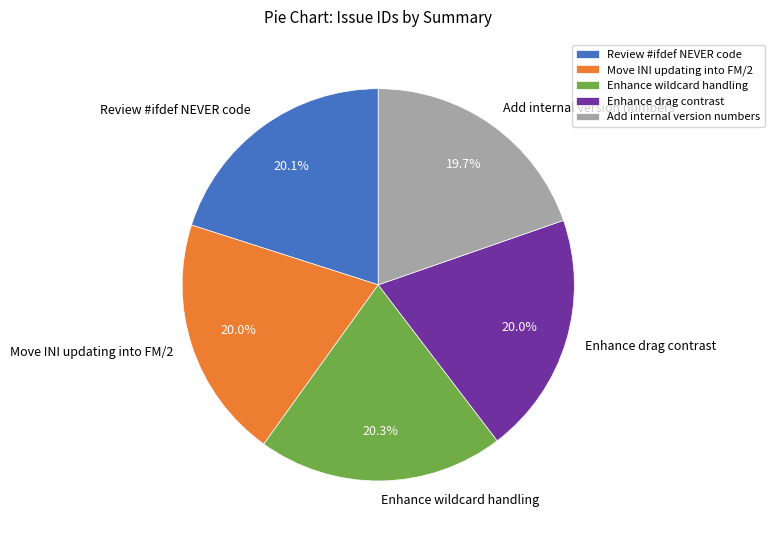

Does Move INI updating into FM/2 account for over 50% of the chart?

No